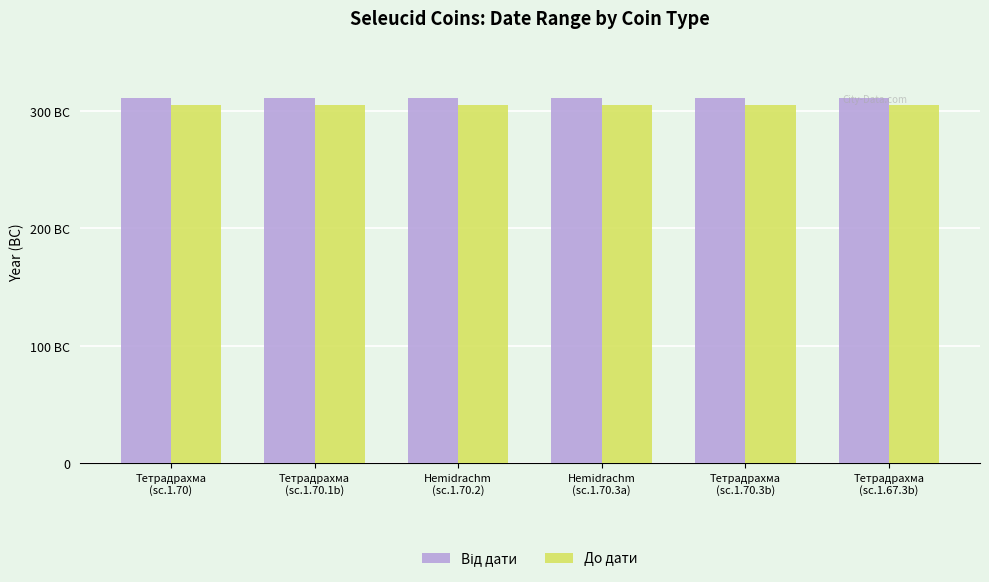

Read the До дати value at Hemidrachm
(sc.1.70.2).

305